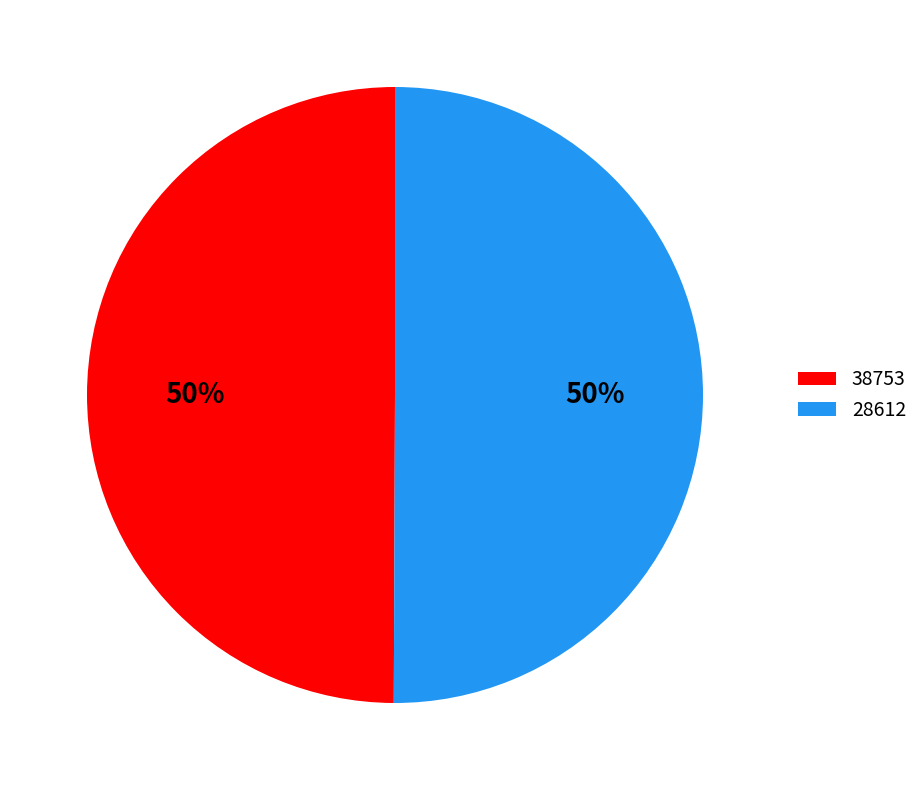

Is it true that 38753 is 50% of the pie?

True